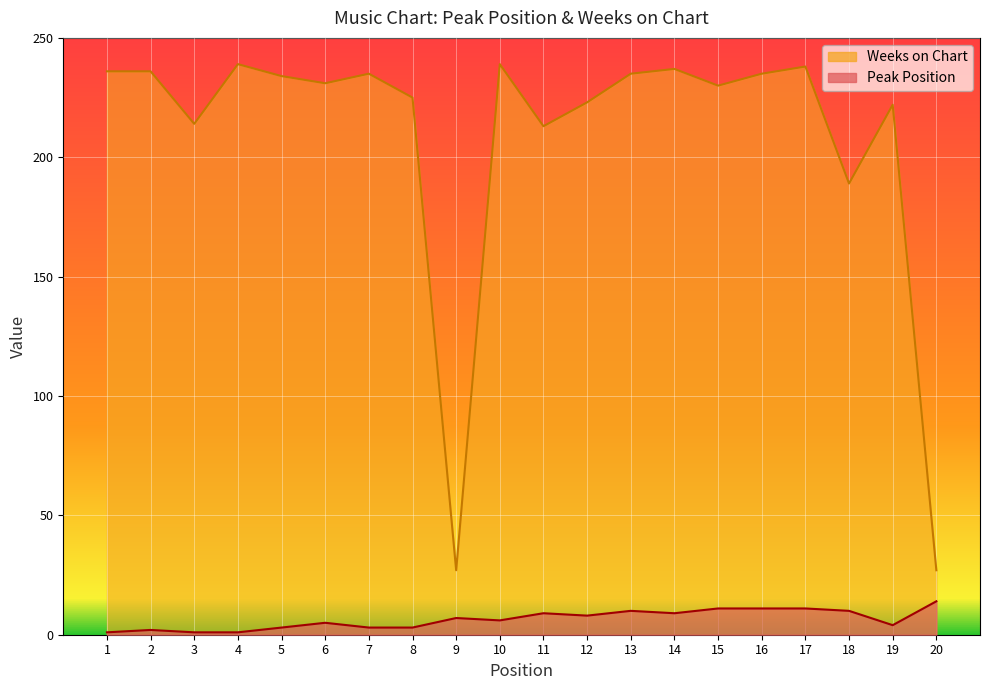

What is the total value across all series at 8?

228